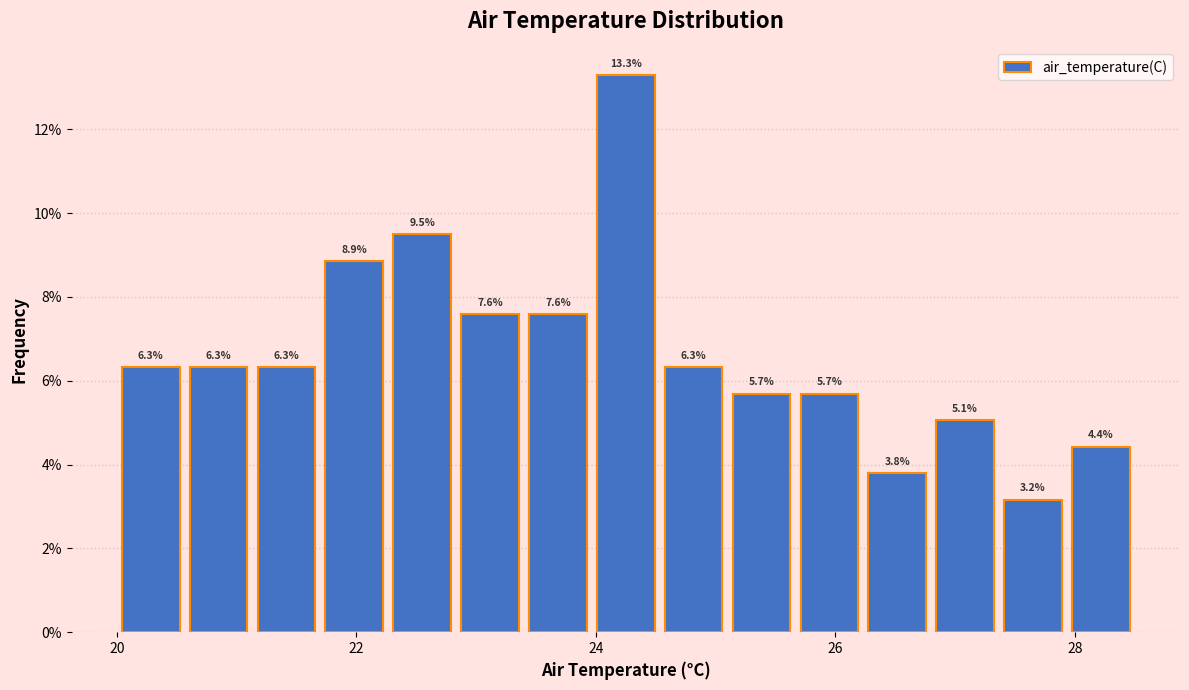

Around what value on the x-axis is the tallest bar? Give the approximate position of its centre, as read against the axis.

24.2